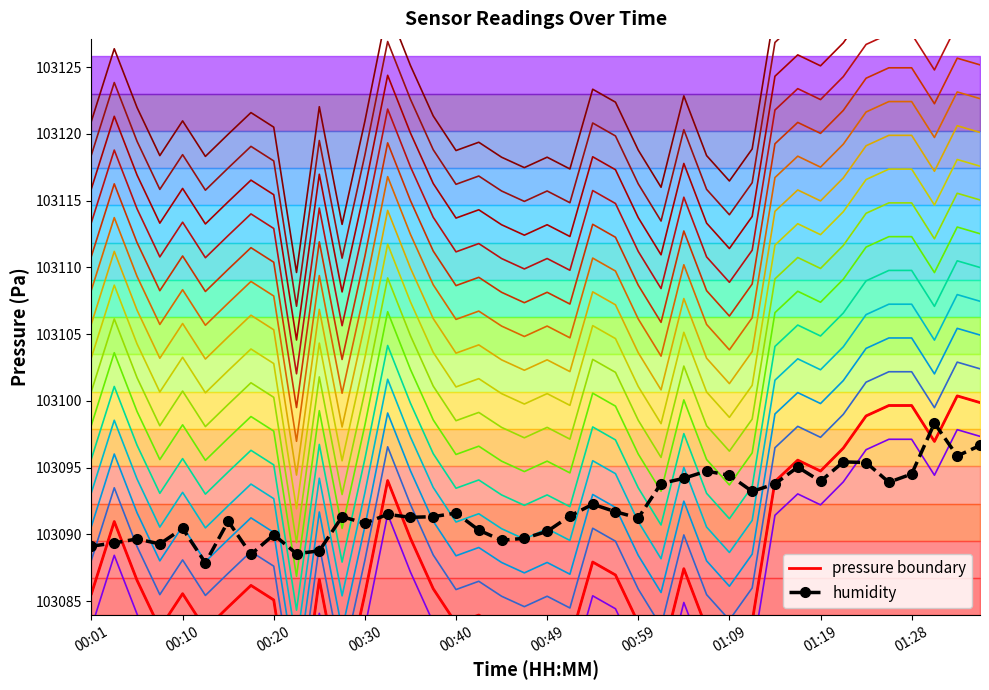

What is the difference between the maximum and minimum values in the pressure boundary series?

26.2